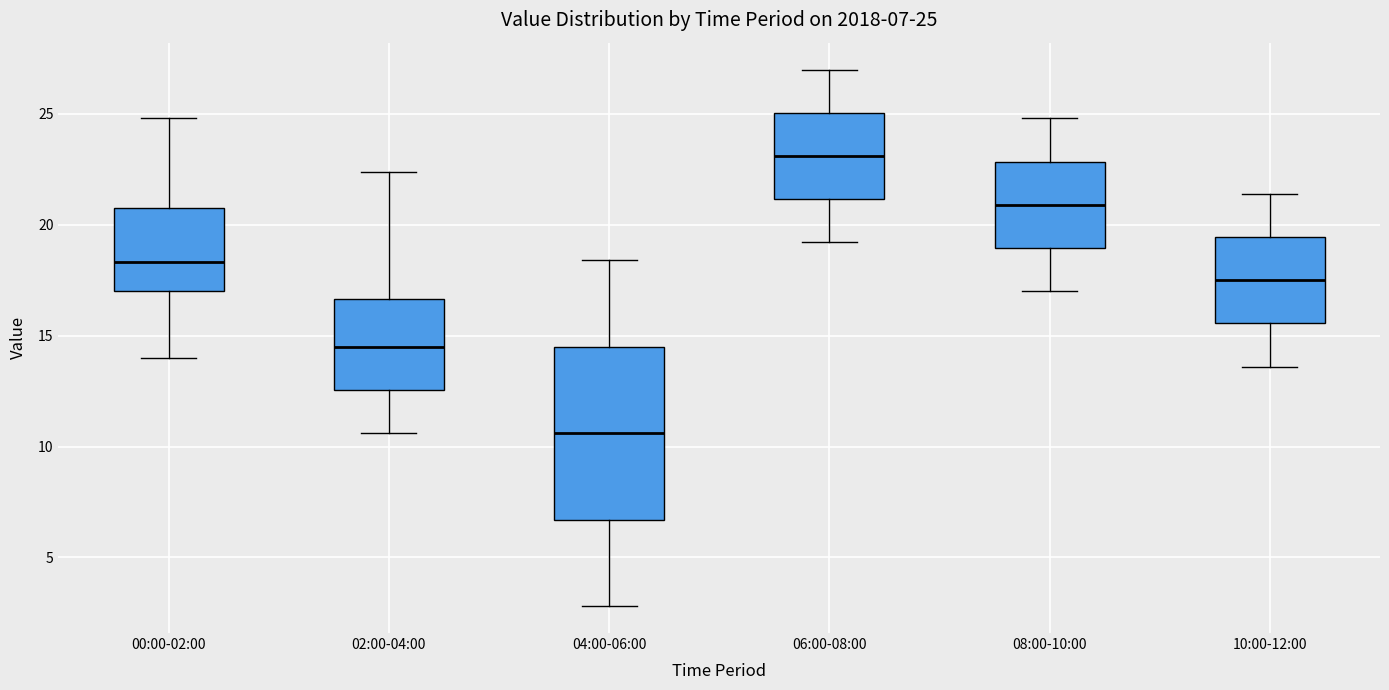

Which box's median line is the highest?

06:00-08:00